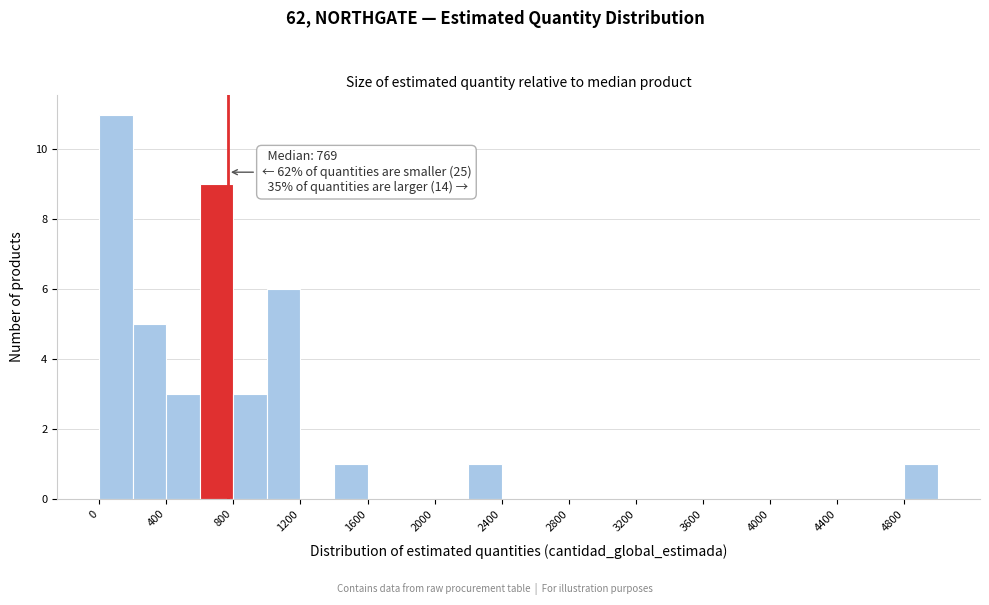

Over which range of the x-axis is the bar tallest?

0 to 200